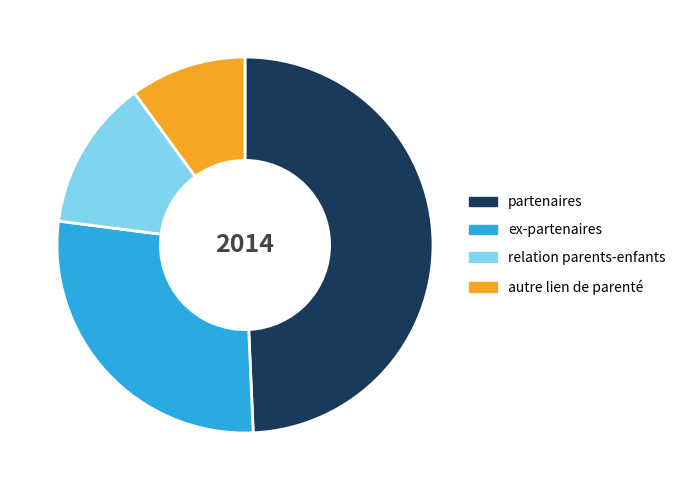

Combined, do autre lien de parenté and ex-partenaires account for over 50%?

No